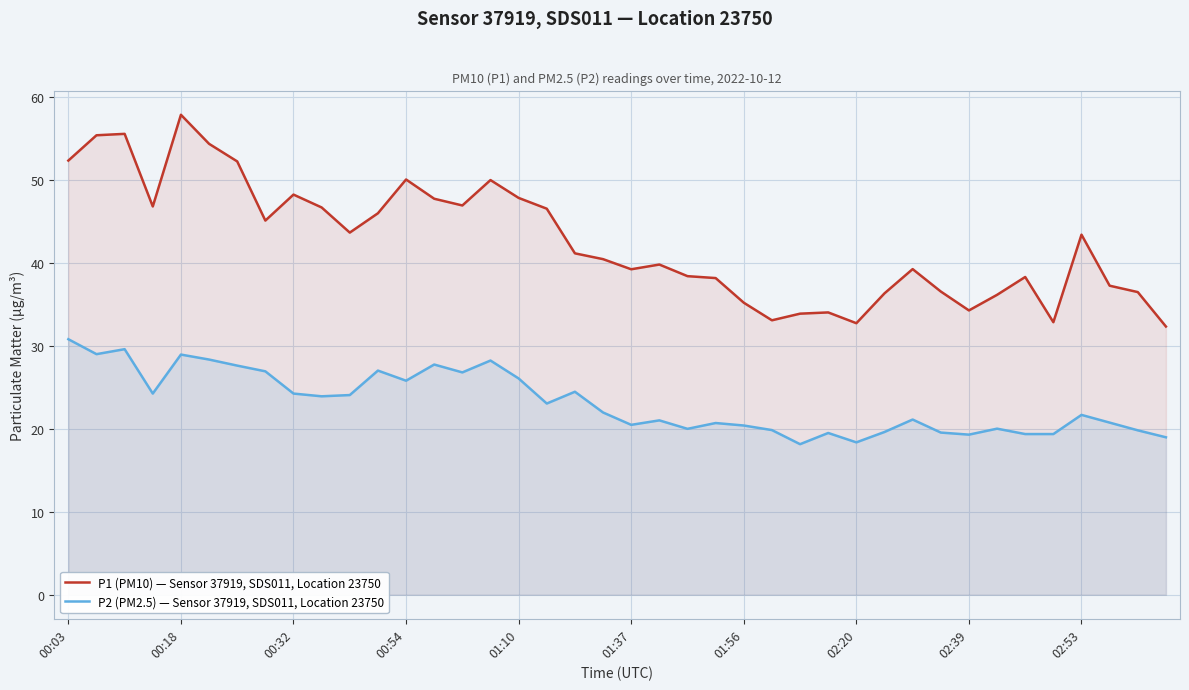

True or false: P1 (PM10) — Sensor 37919, SDS011, Location 23750 and P2 (PM2.5) — Sensor 37919, SDS011, Location 23750 intersect in this chart.

False